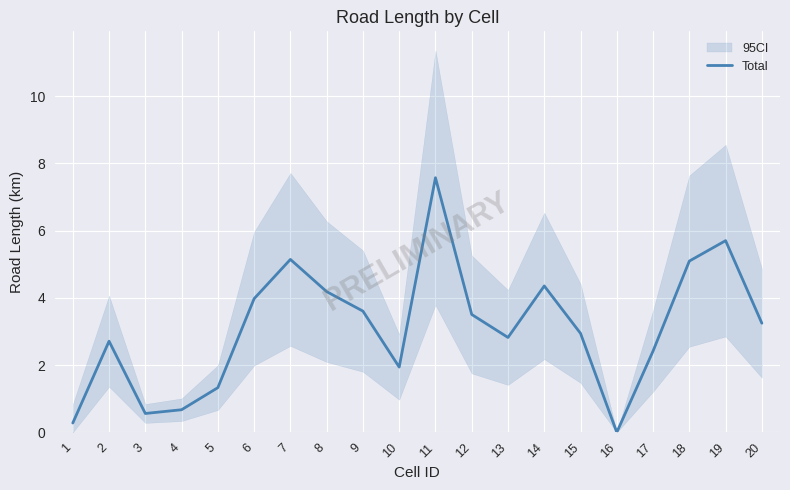

Reading left to right, list all the values displayed in this chart.

1=0.3	2=2.7	3=0.6	4=0.7	5=1.3	6=4.0	7=5.1	8=4.2	9=3.6	10=1.9	11=7.6	12=3.5	13=2.8	14=4.4	15=2.9	16=0.0	17=2.4	18=5.1	19=5.7	20=3.2